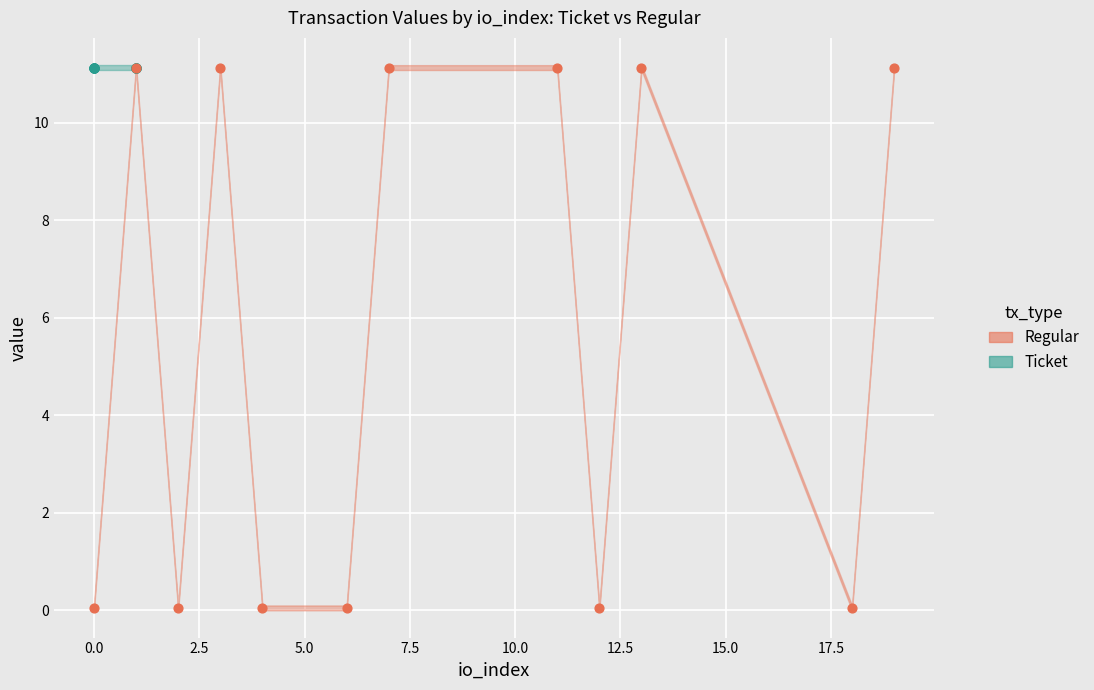

What are all the series names shown in the legend?

Regular, Ticket